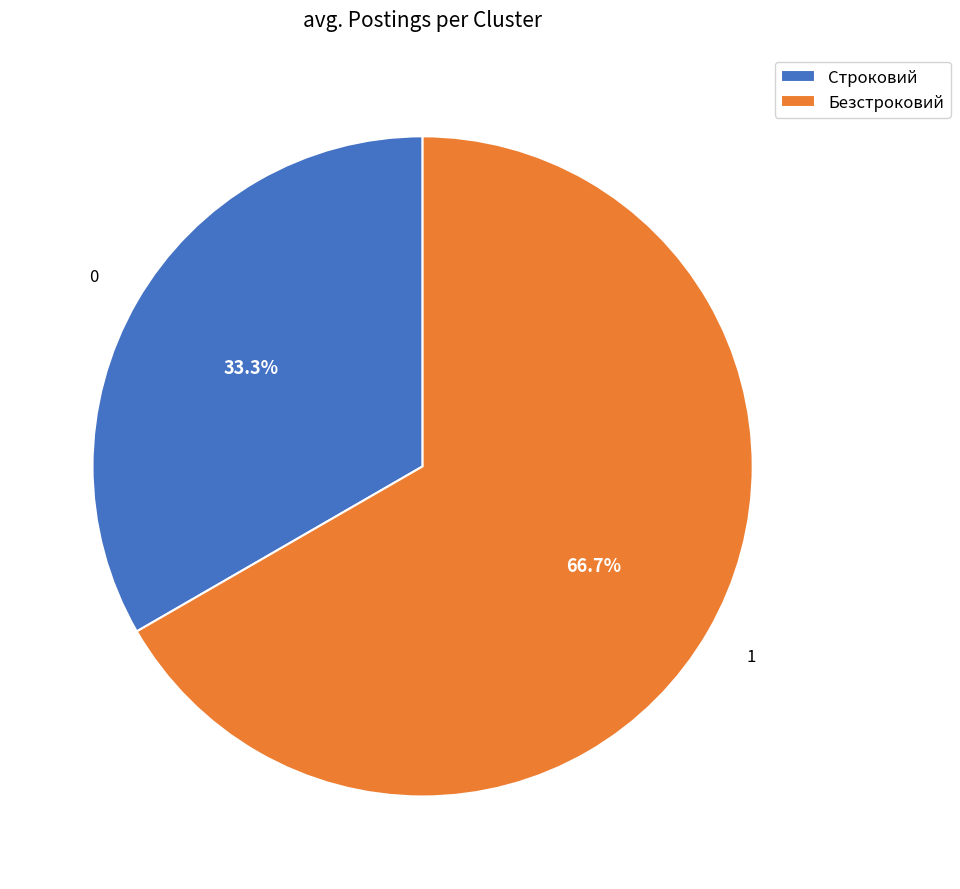

To the nearest percent, what is the average slice percentage?

50%